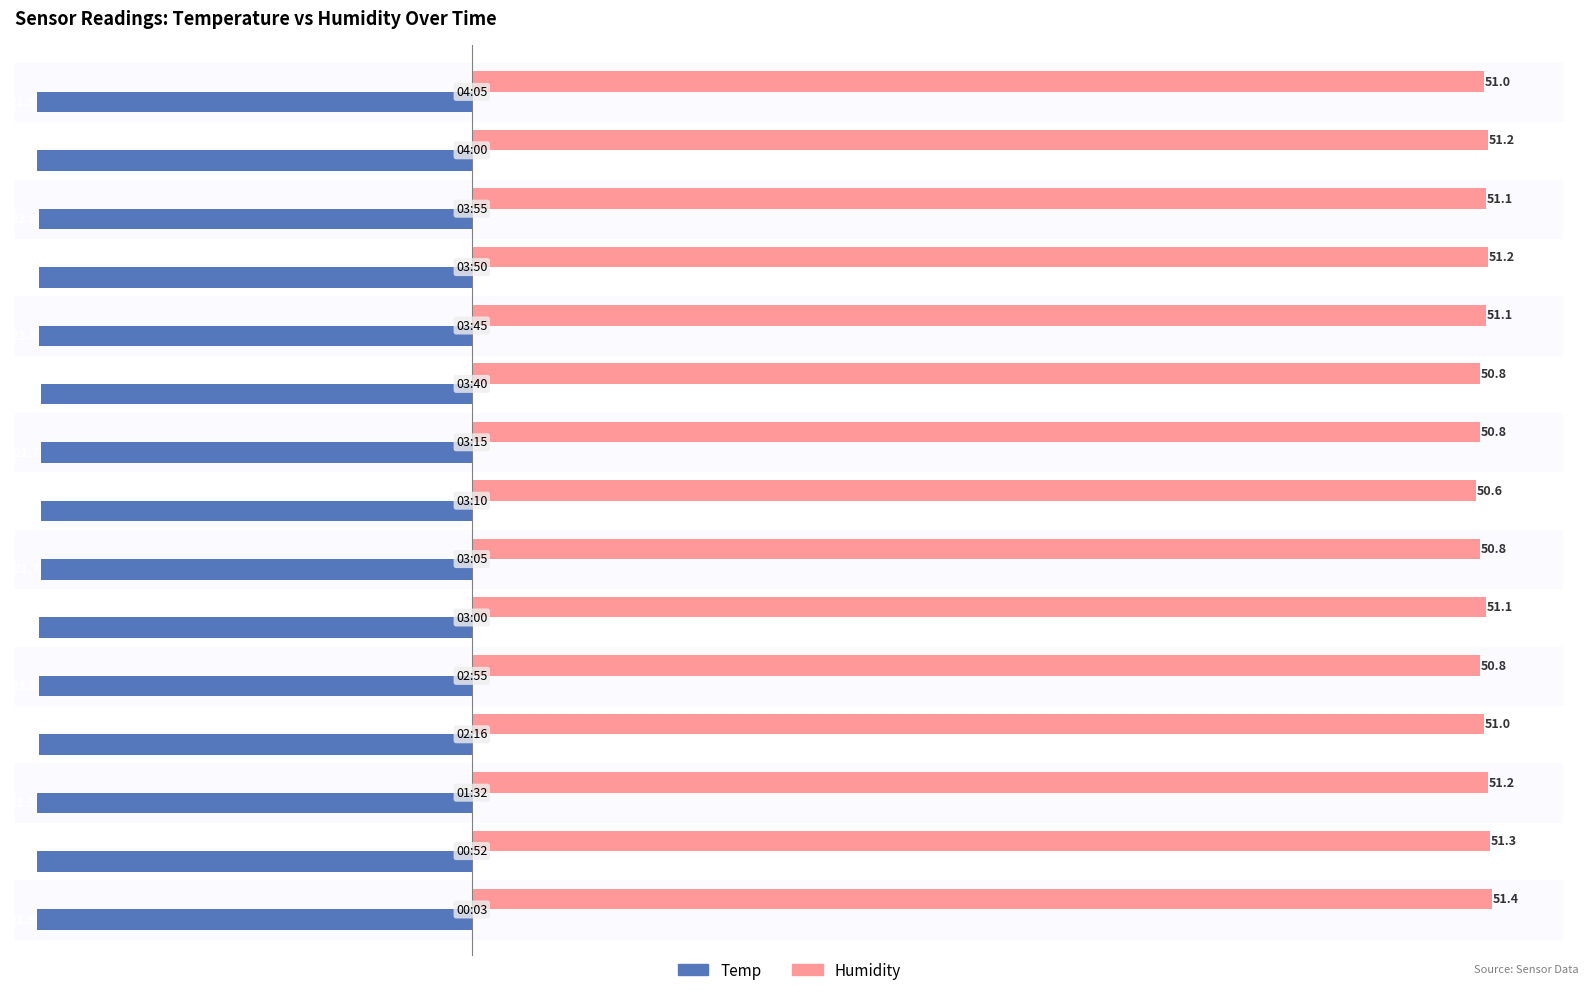

List the series in order of their overall mean, lowest first.

Temp, Humidity